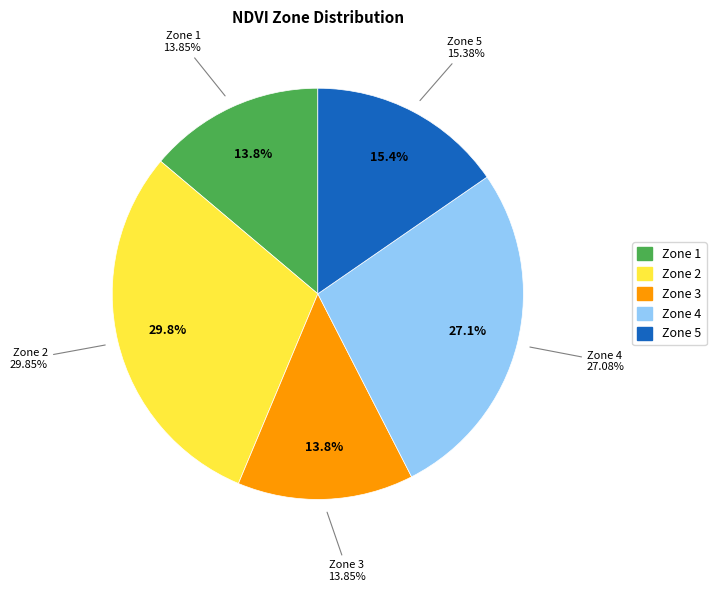

Combined, what portion of the pie is Zone 4 and Zone 2?

56.9%